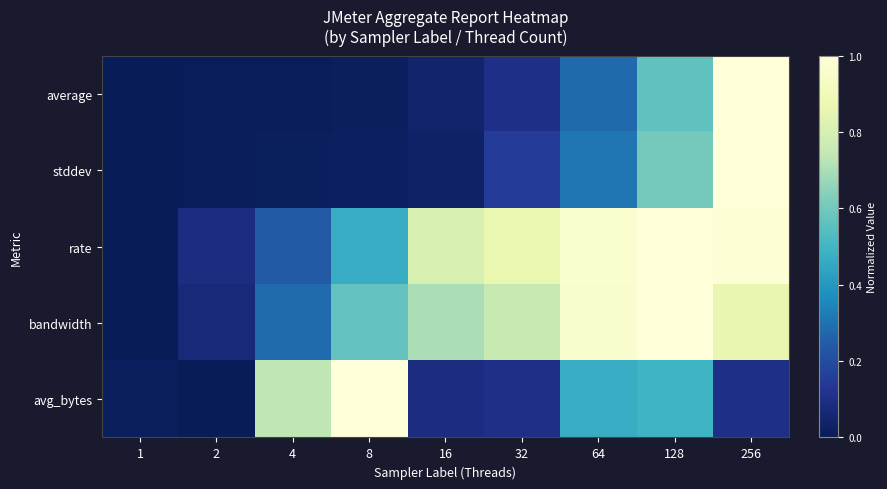

Which series has the widest spread of values?

avg_bytes